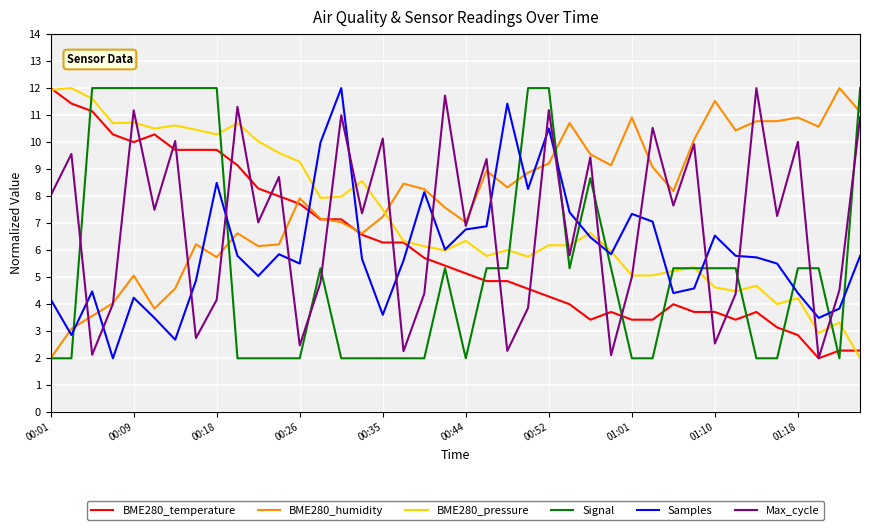

Which series ends up on top after the final intersection of BME280_humidity and BME280_pressure?

BME280_humidity